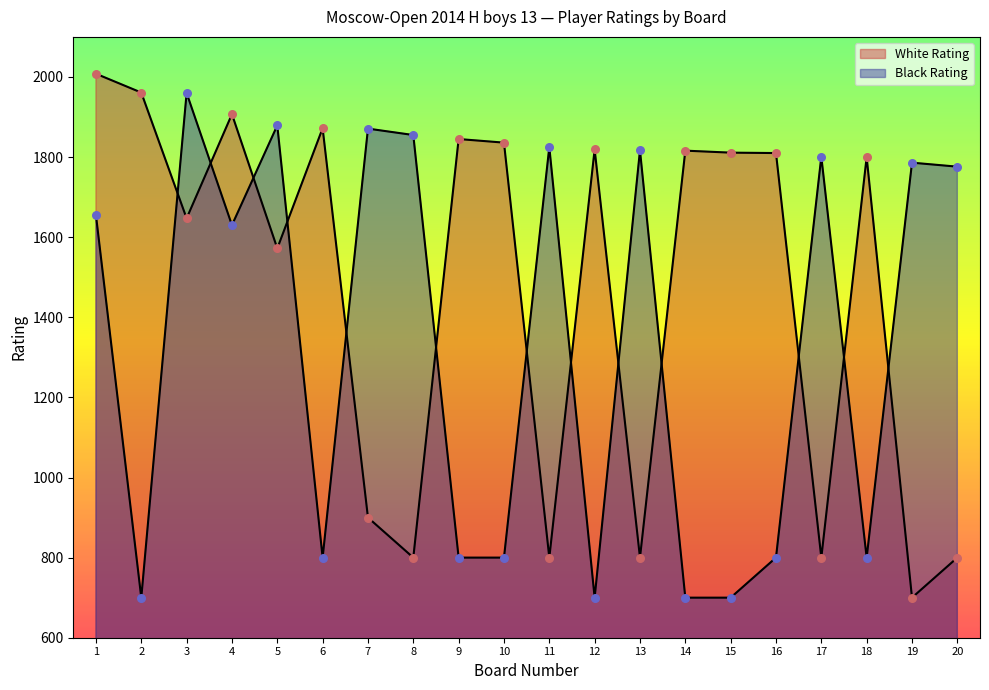

Is the value of White Rating at 11 greater than the value of Black Rating at 18?

No